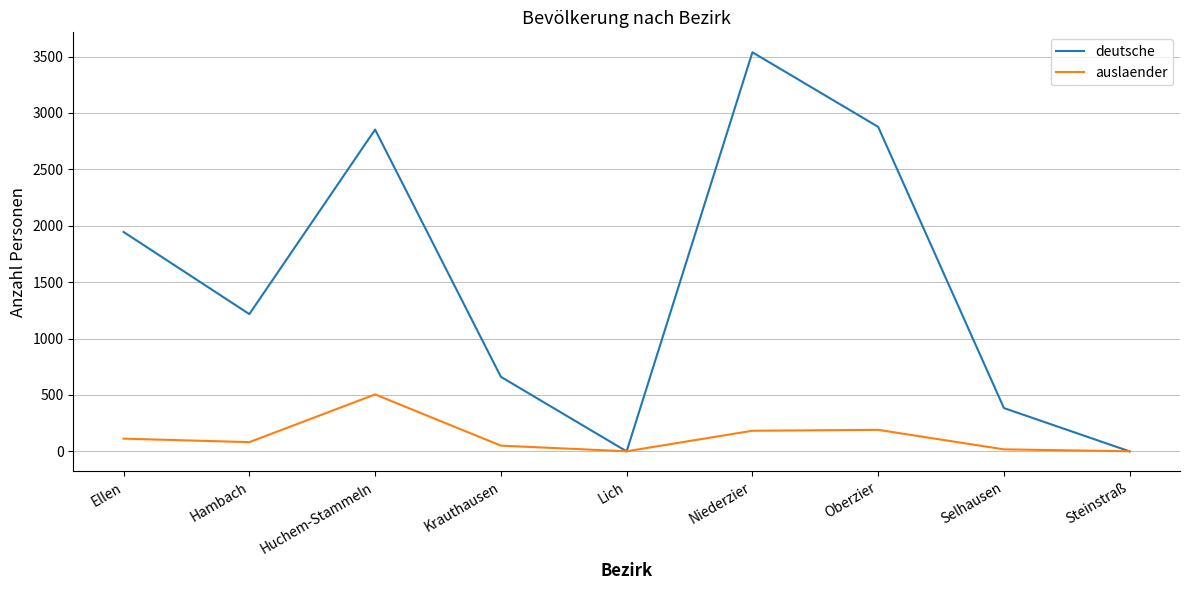

Rank the series at Krauthausen from lowest to highest value.

auslaender, deutsche